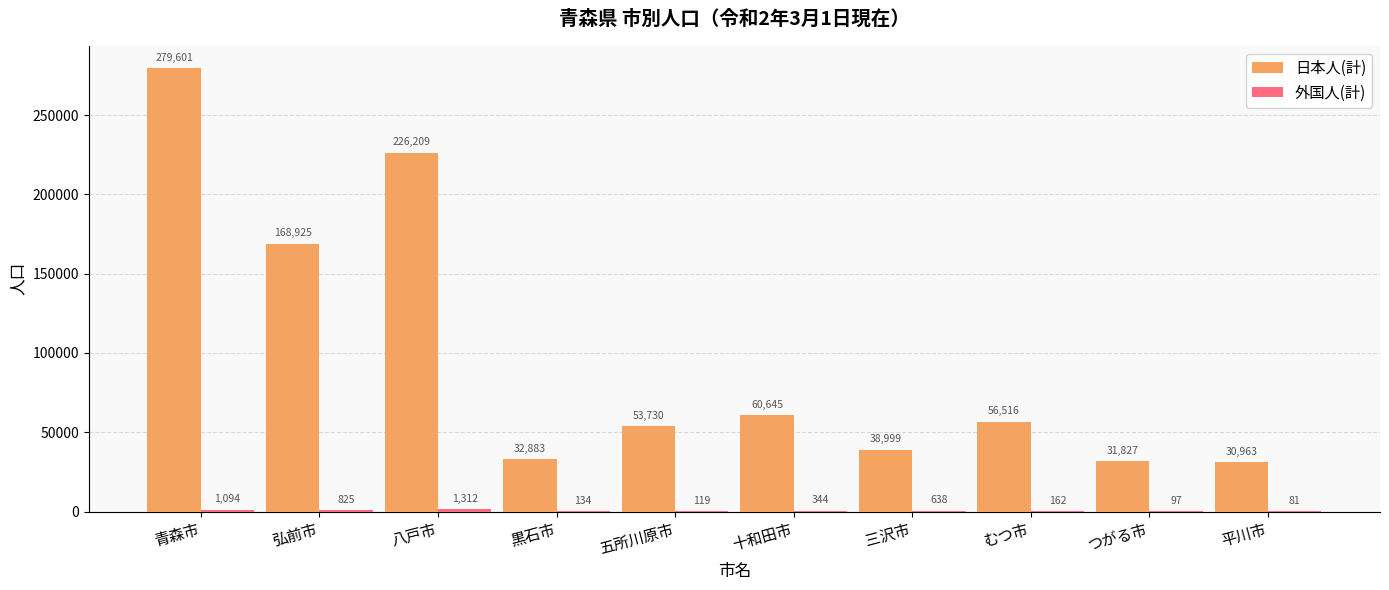

What is the difference between the 日本人(計) values at つがる市 and 十和田市?

28818